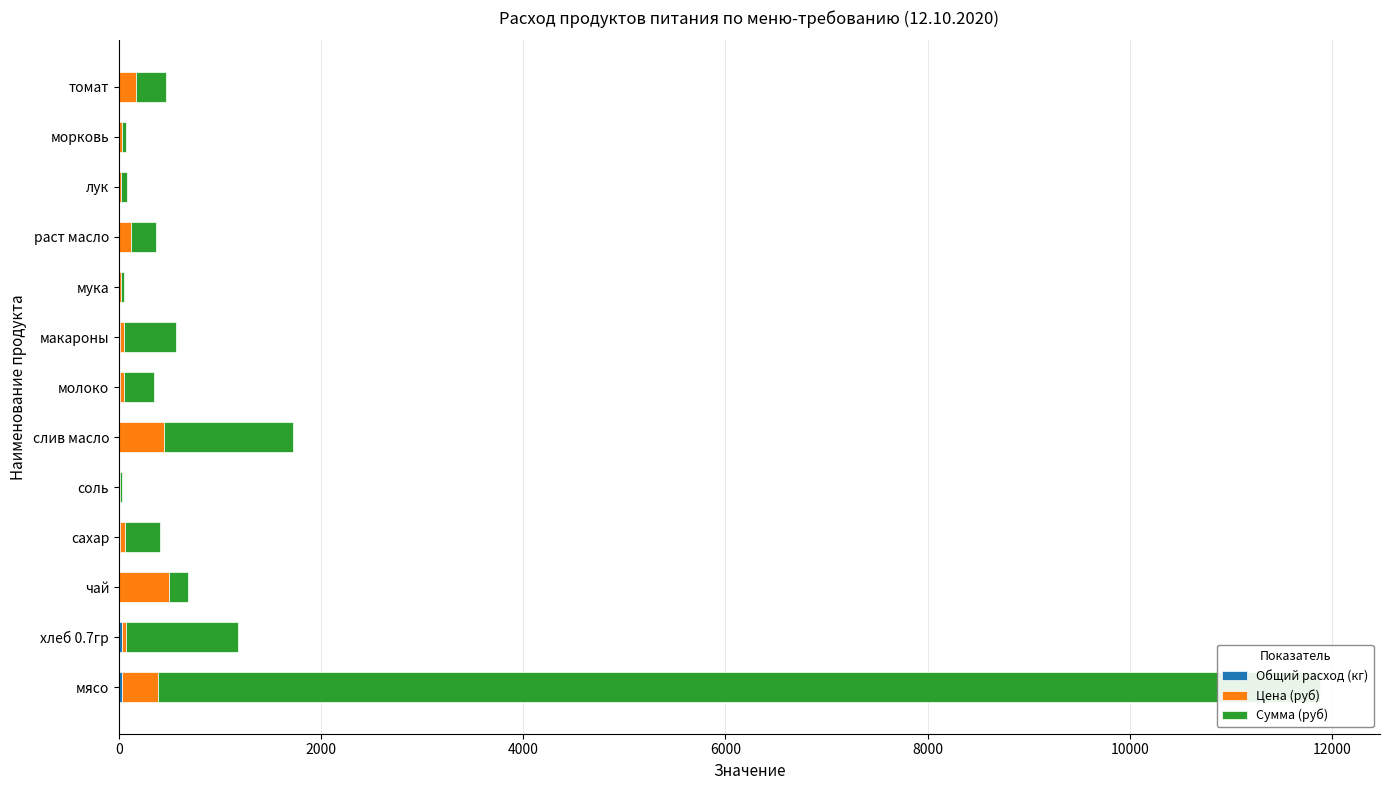

Which series changed the most between чай and томат?

Цена (руб)